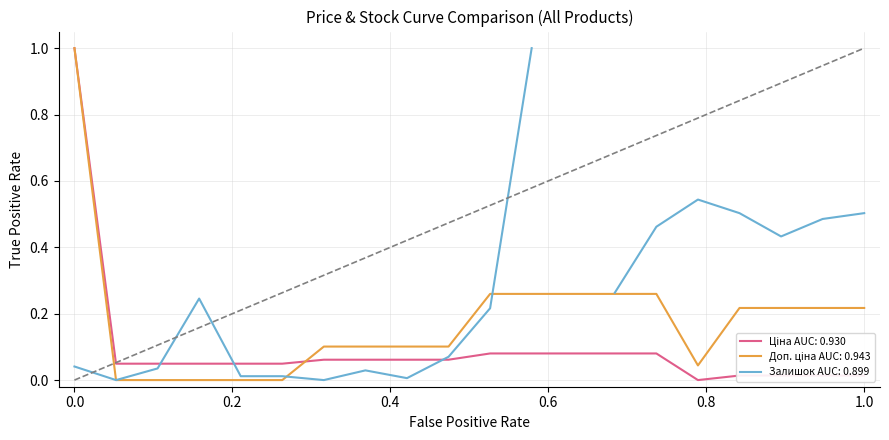

What is the maximum value for Ціна?

1.0